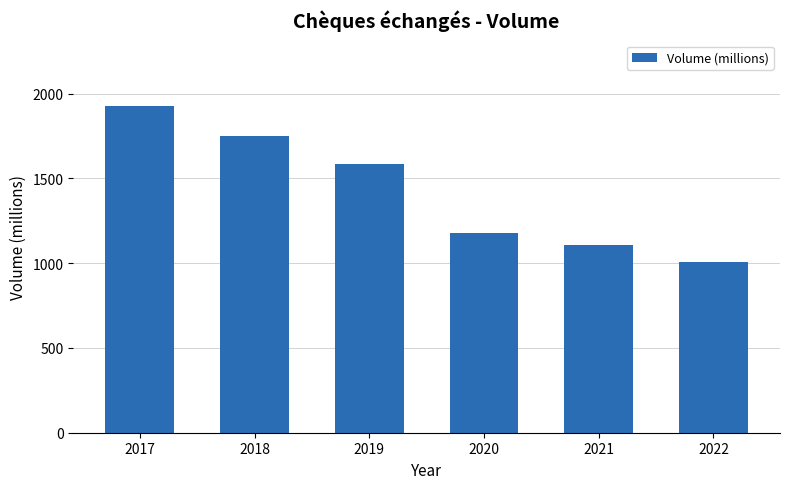

Which label corresponds to the largest value in the chart?

2017